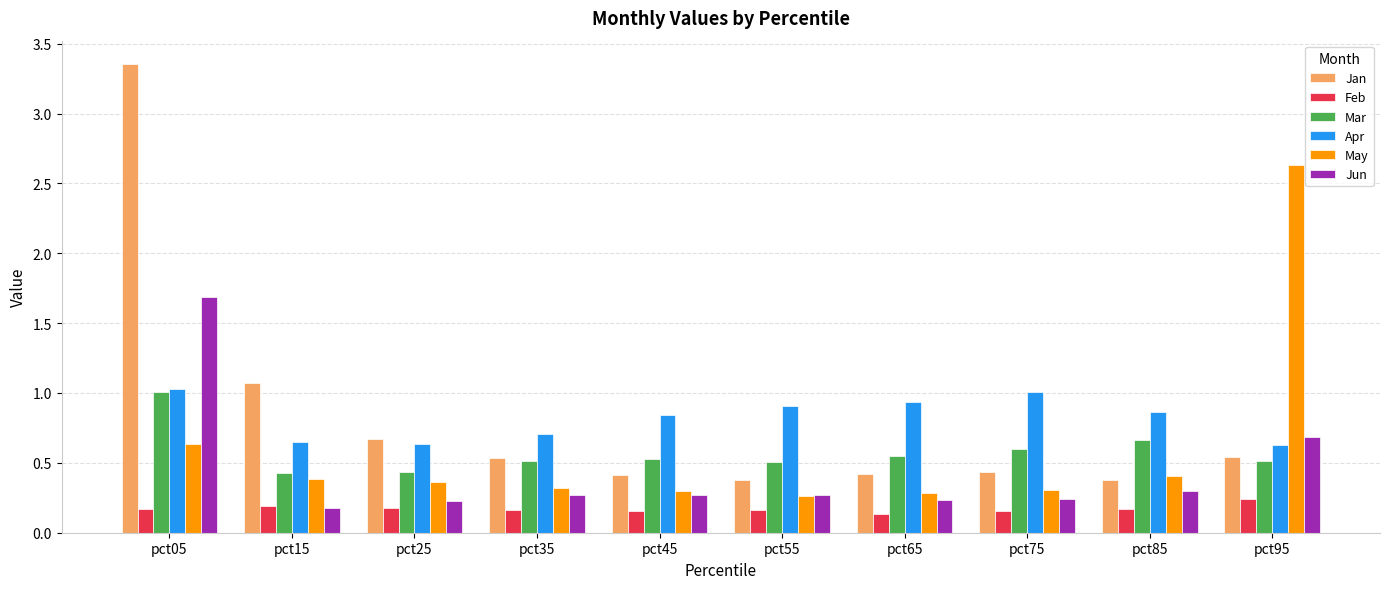

True or false: Jan has a value of 0.1 at pct45.

False